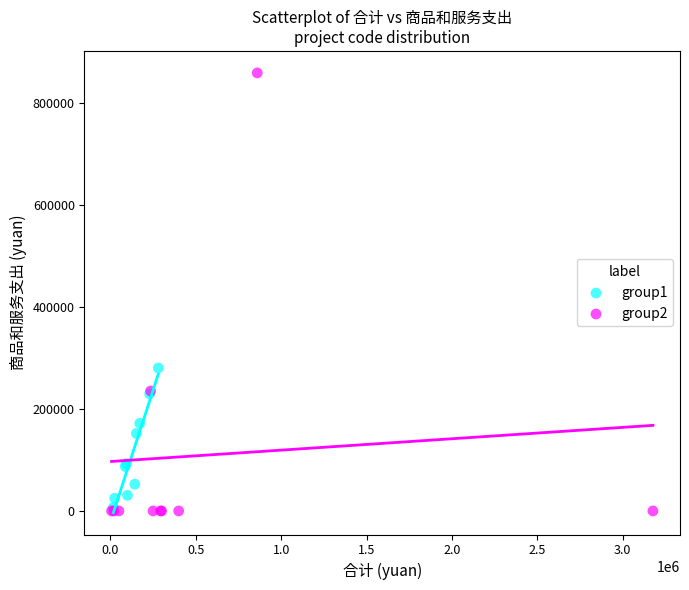

Which series has the largest Y range (max minus min)?

group2